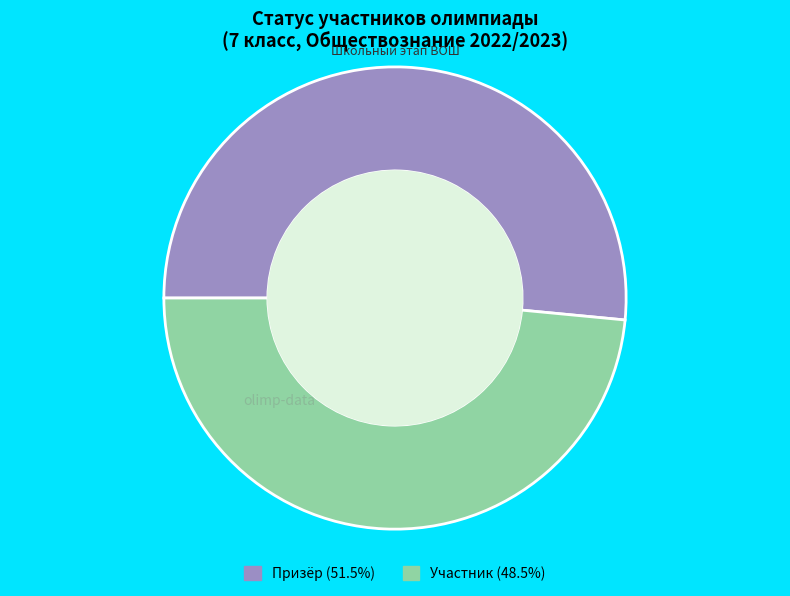

Which category has the biggest portion of the pie?

Призёр